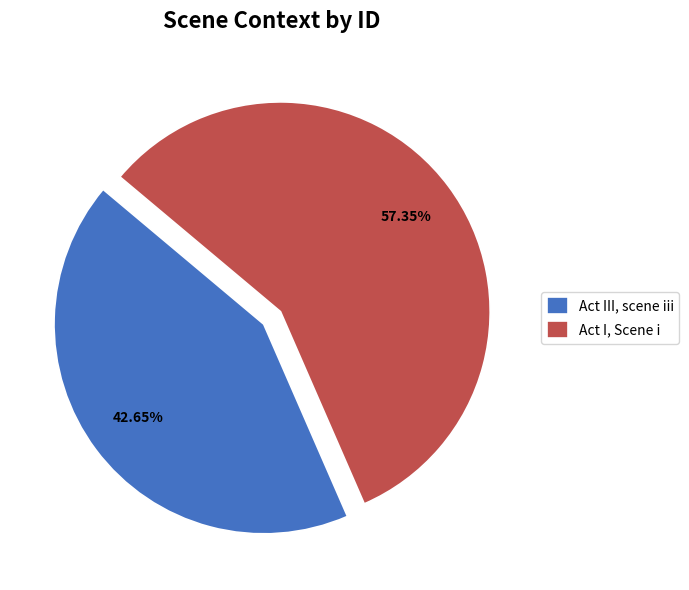

To the nearest percent, what is the combined percentage of Act III, scene iii and Act I, Scene i?

100%